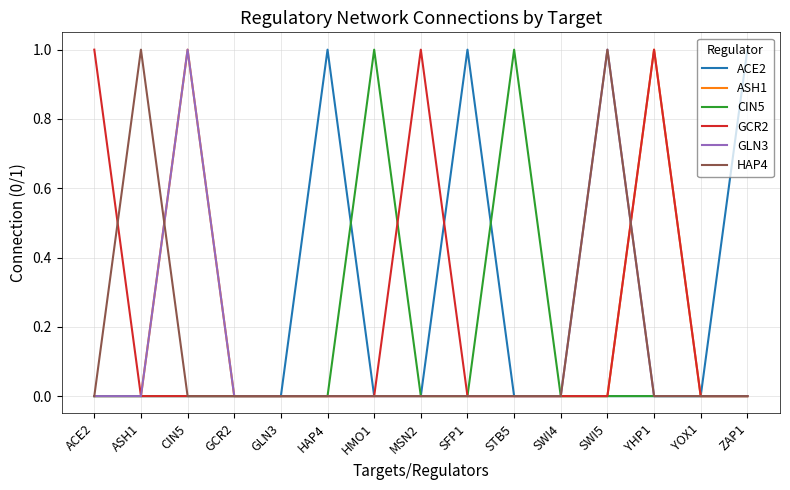

Does the chart display data point markers on the line(s)?

No